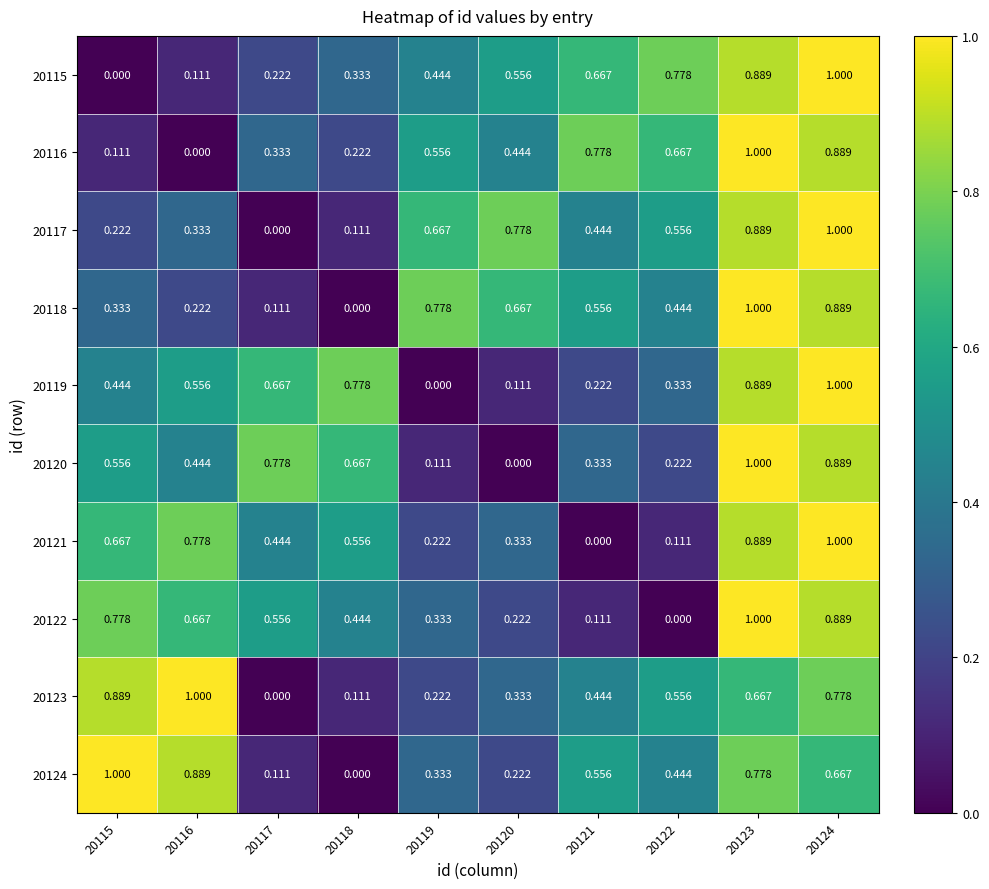

Is the value of 20118 at 20122 greater than the value of 20119 at 20117?

No